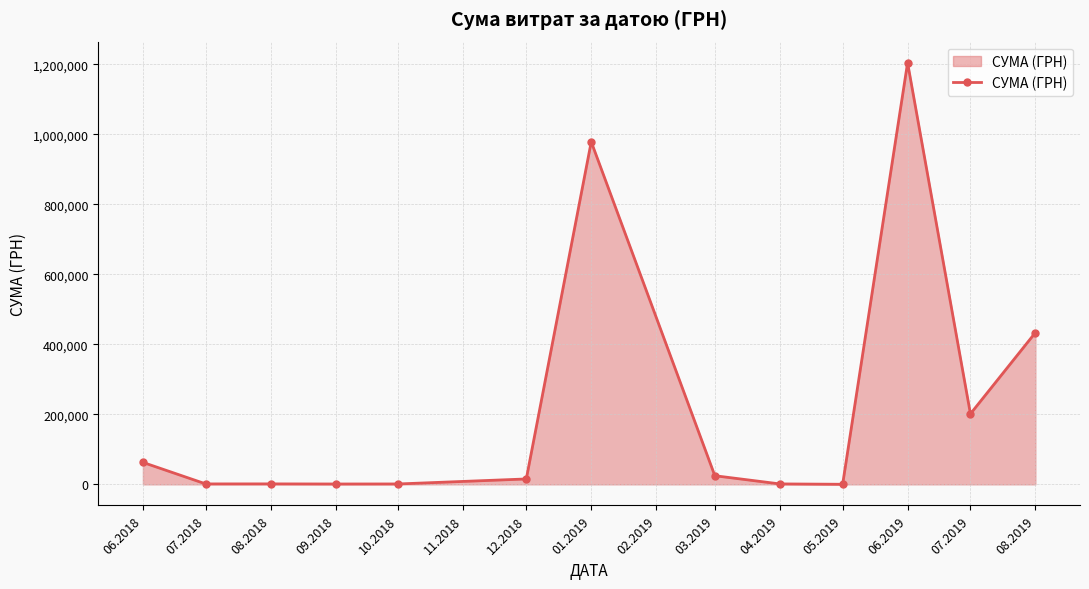

What is the difference between the values at 06.2019 and 08.2018?

1202892.0